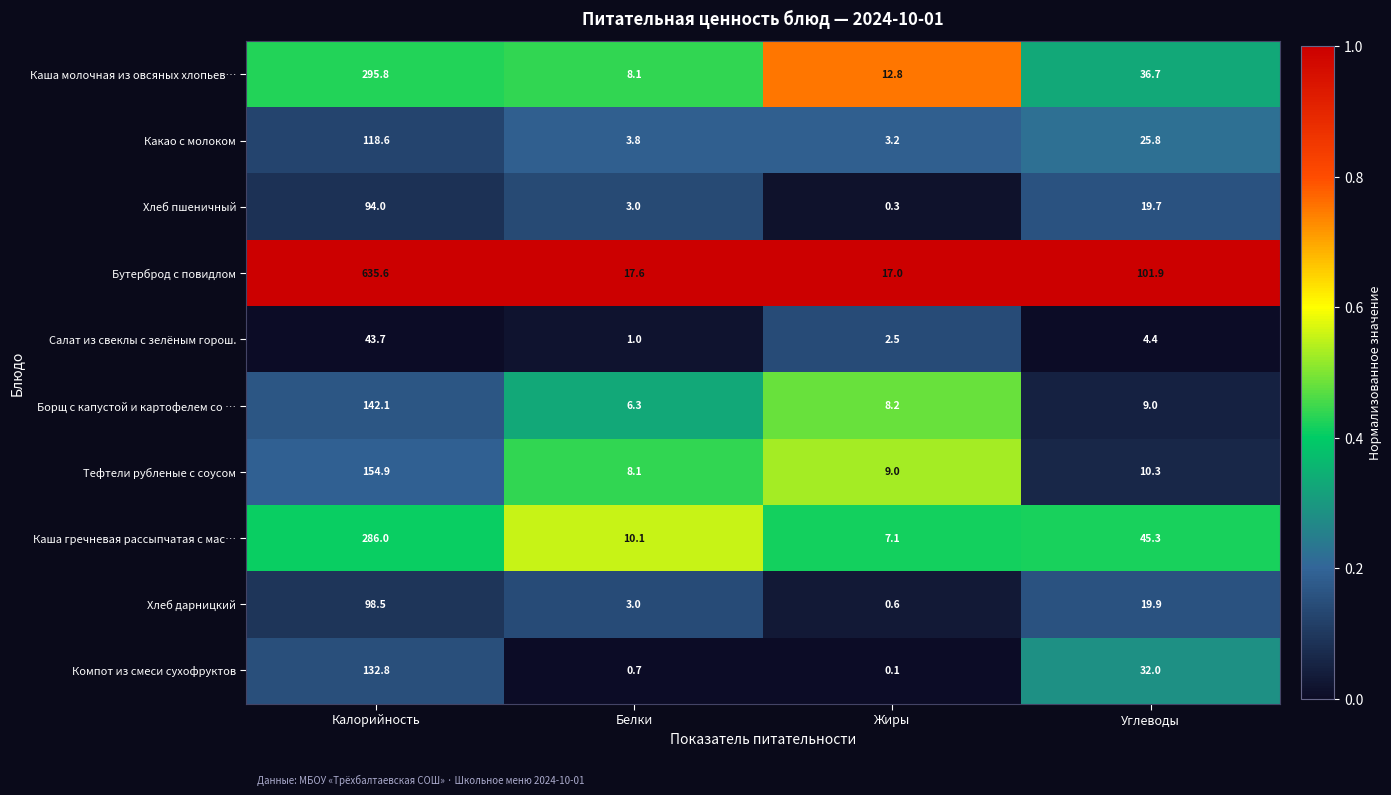

The value of Какао с молоком at Калорийность is 118.6. True or false?

True